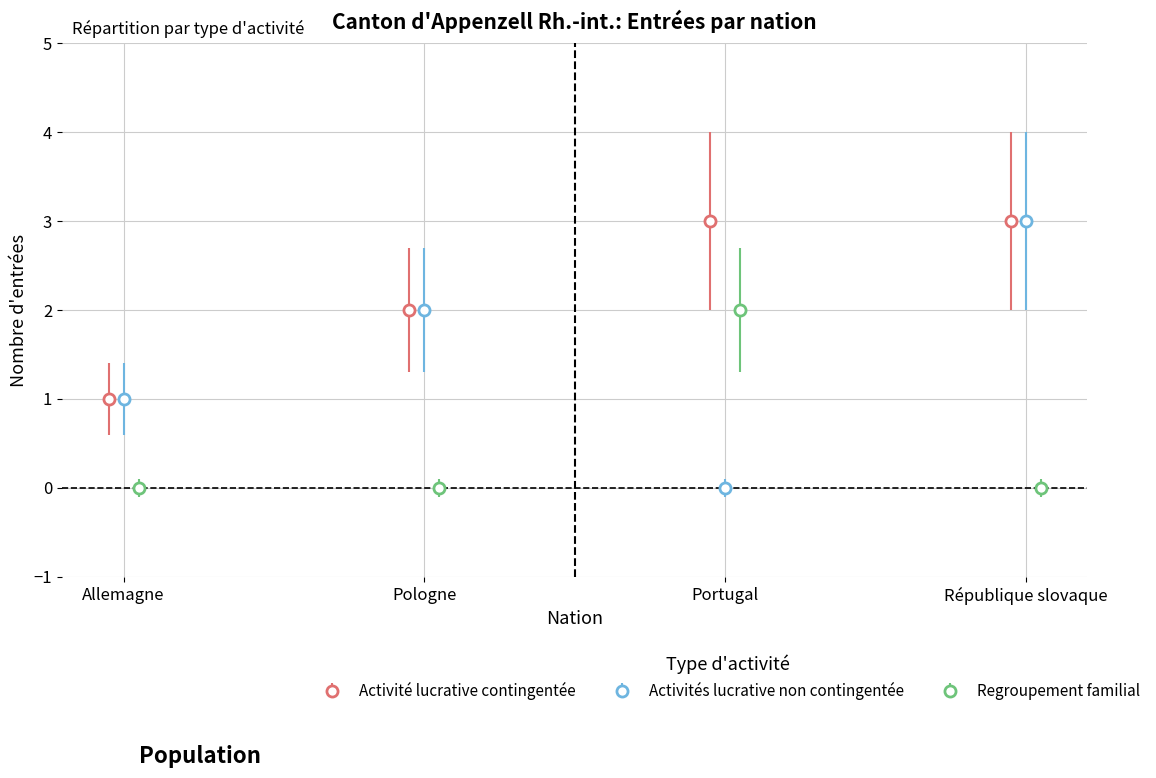

True or false: Activité lucrative contingentée has more than 2 interior local peaks.

False